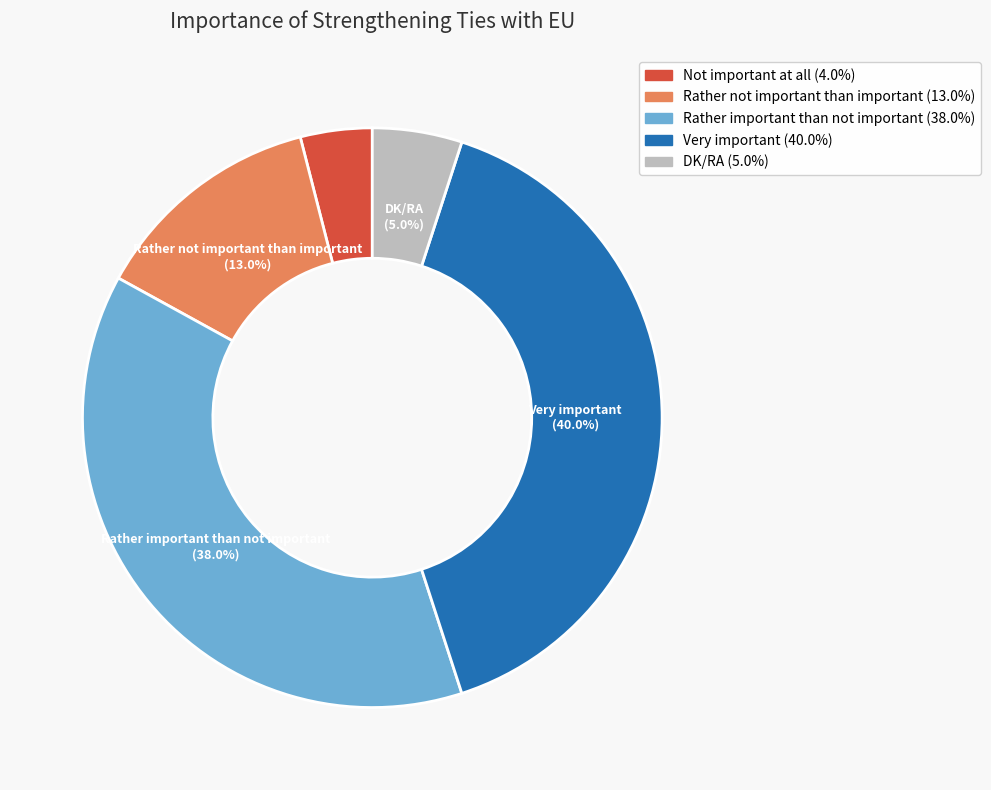

Approximately how many times larger is the value at Very important compared to Not important at all?

10.0